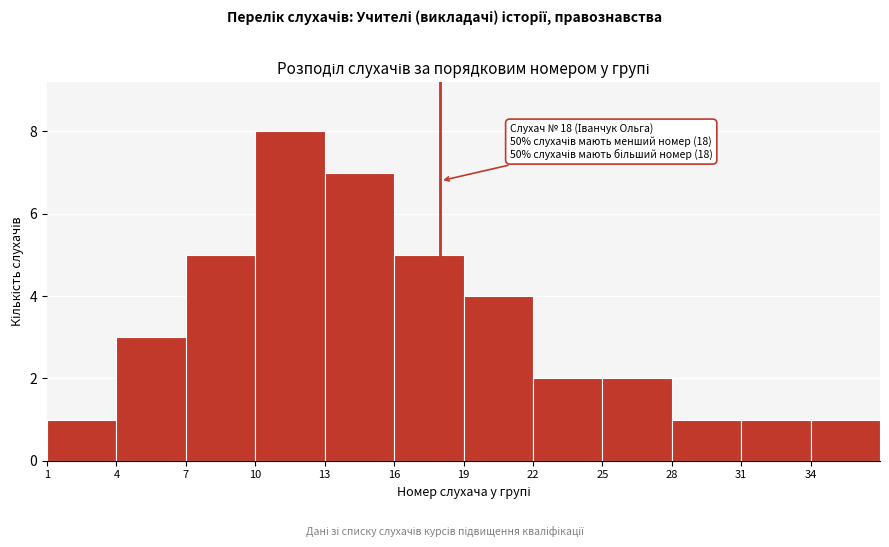

Which range on the x-axis has the tallest bar?

10 to 13